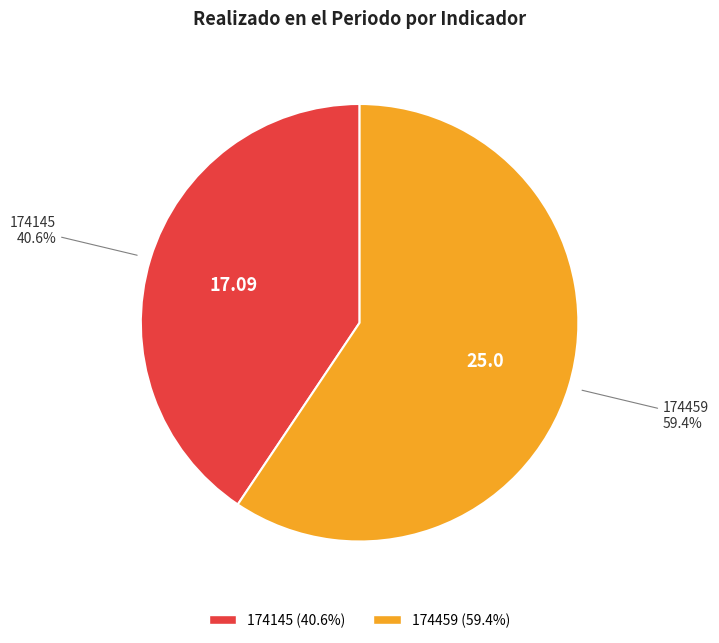

What percentage is the 174459 slice, to the nearest percent?

59%